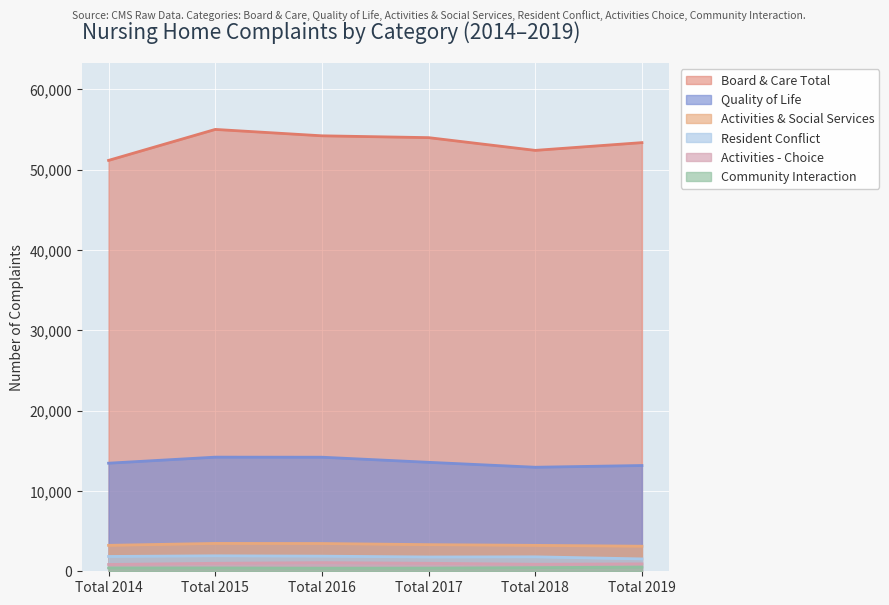

How many data points in Board & Care Total are less than 53984?

3